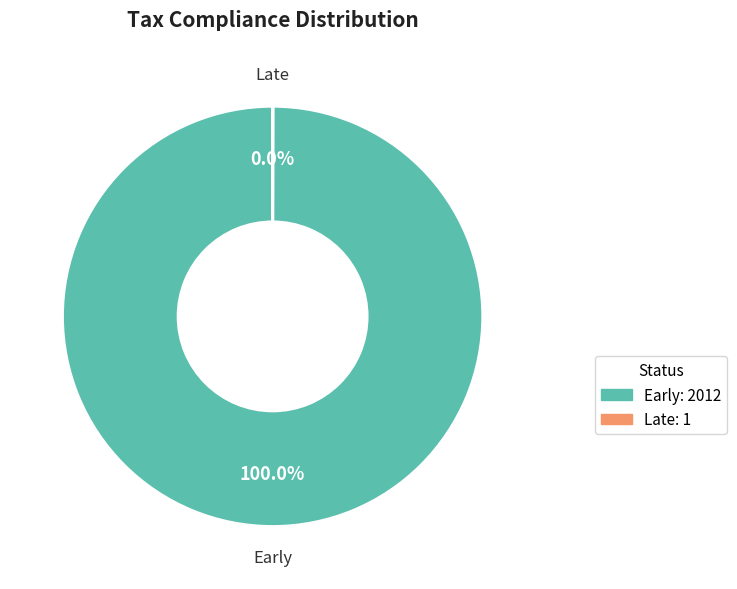

To the nearest percent, what is the average slice percentage?

50%